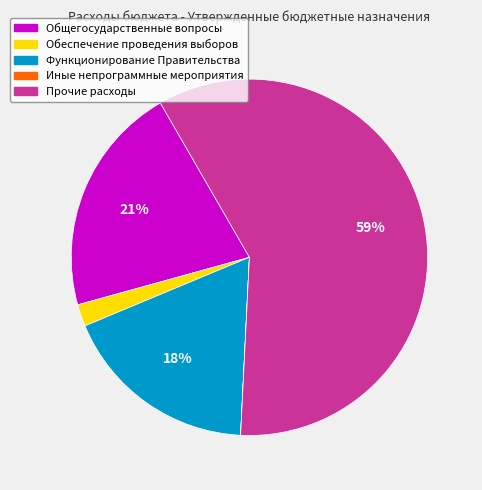

To the nearest percent, what is the difference between the largest and smallest slice percentages?

59%